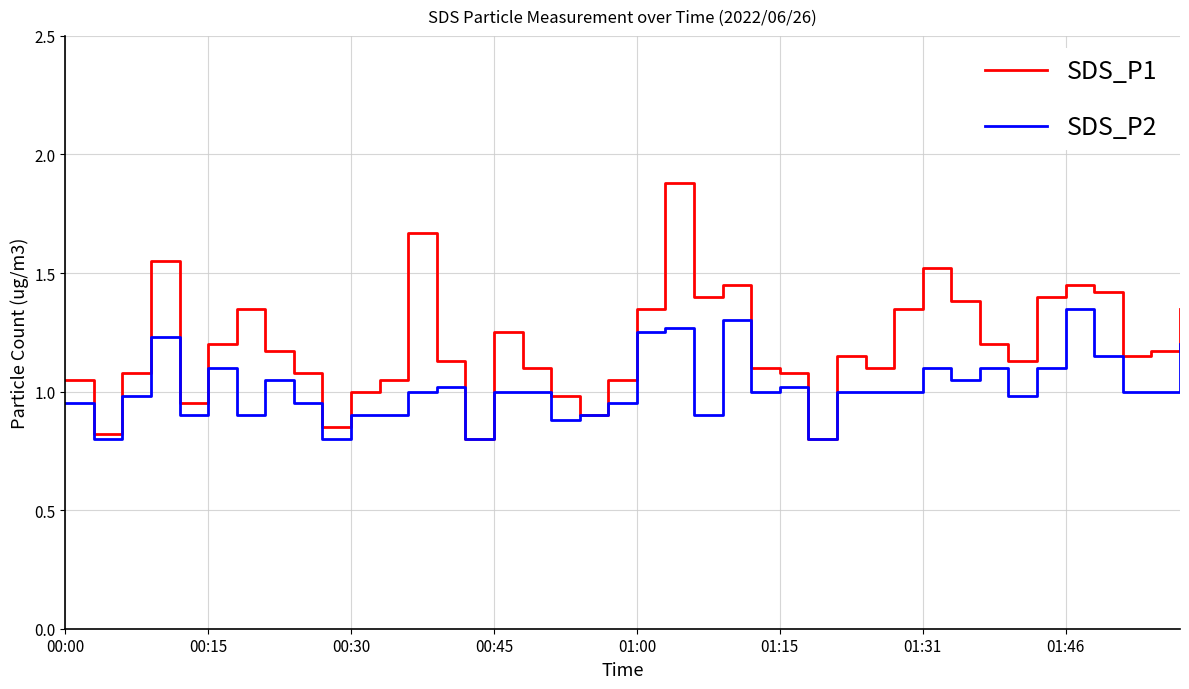

Rank the series by their maximum value, from highest to lowest.

SDS_P1, SDS_P2